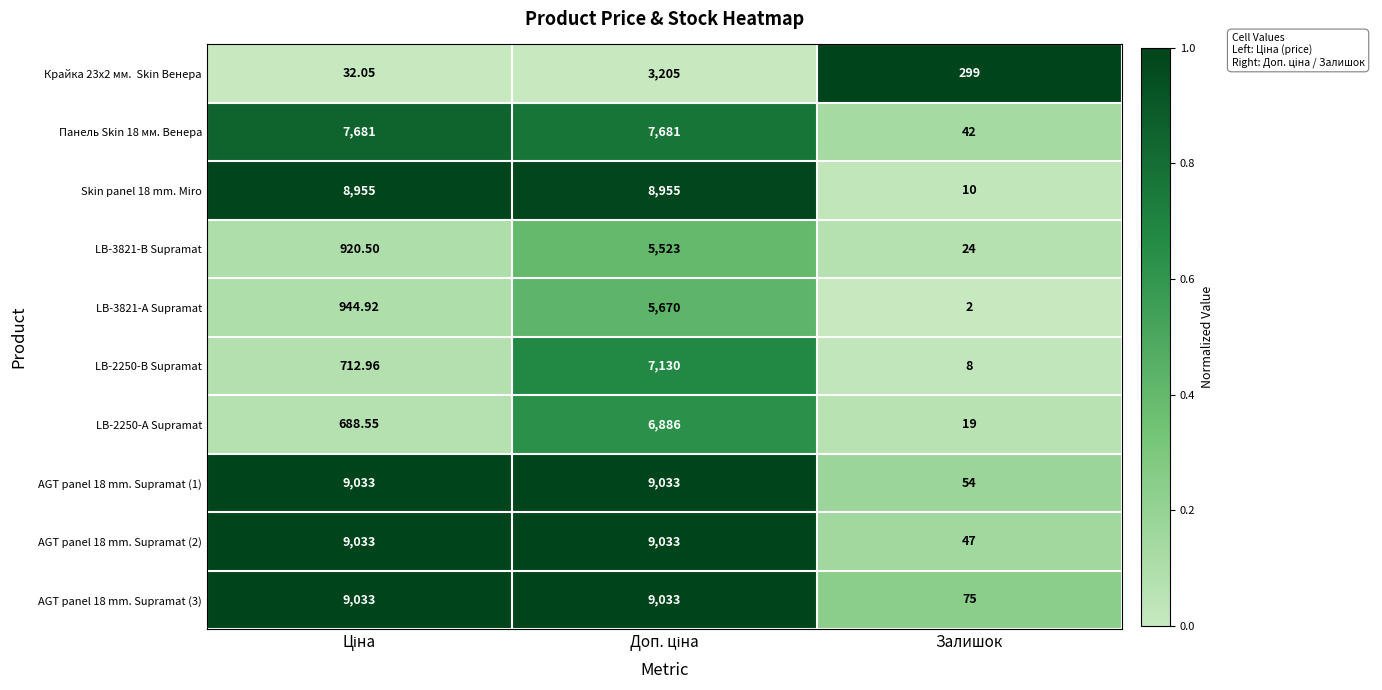

Where is Панель Skin 18 мм. Венера nearest to the value 3861?

Залишок